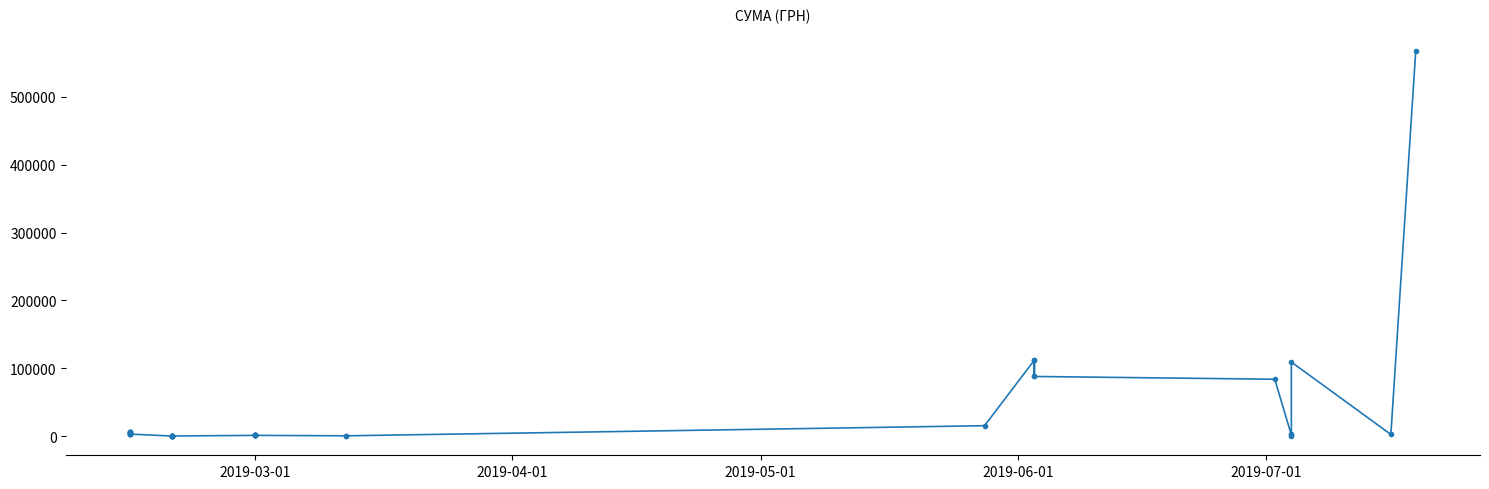

What is the difference between the maximum and minimum values?

567386.9